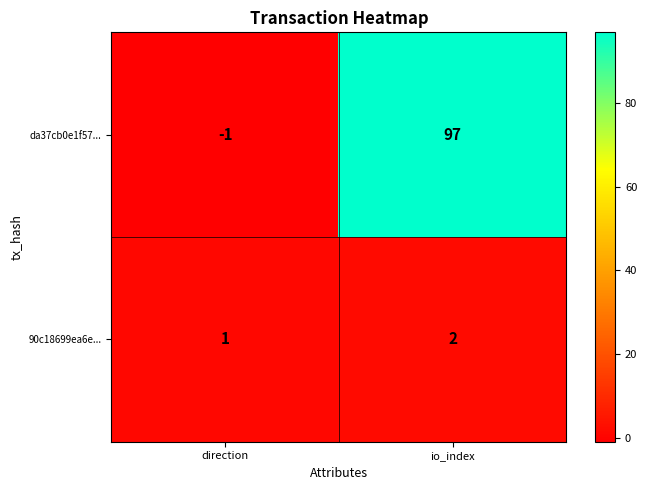

What is the sum of all 90c18699ea6e... values?

3